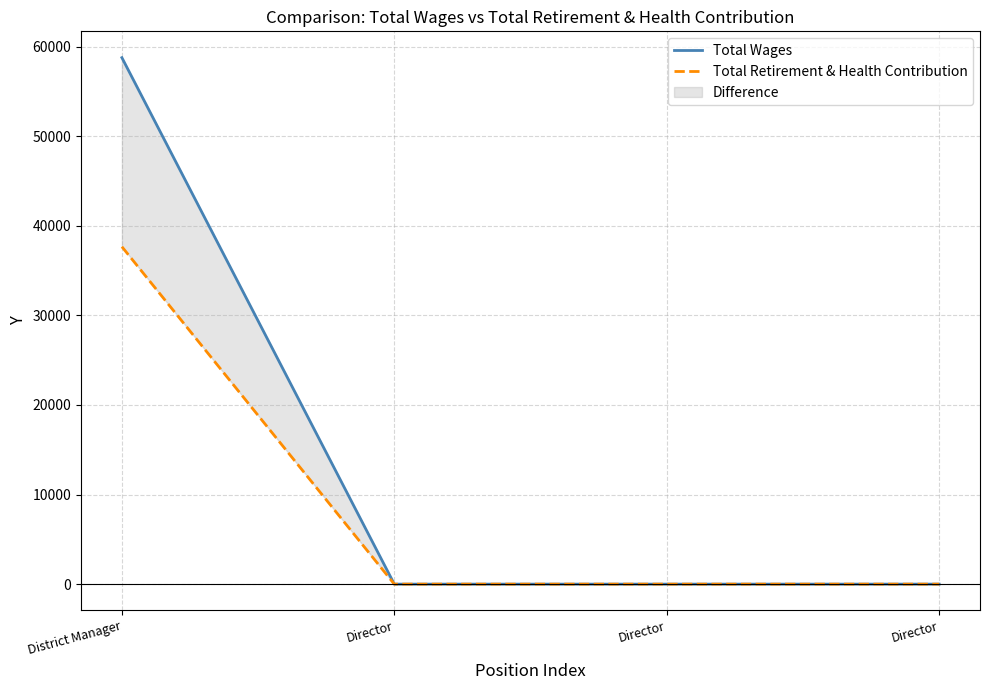

At which label is Total Retirement & Health Contribution closest to 18833?

Director